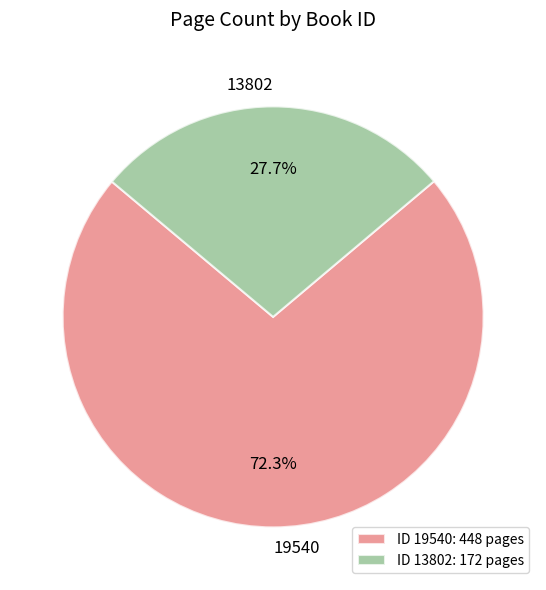

Does ID 13802: 172 pages account for over 50% of the chart?

No